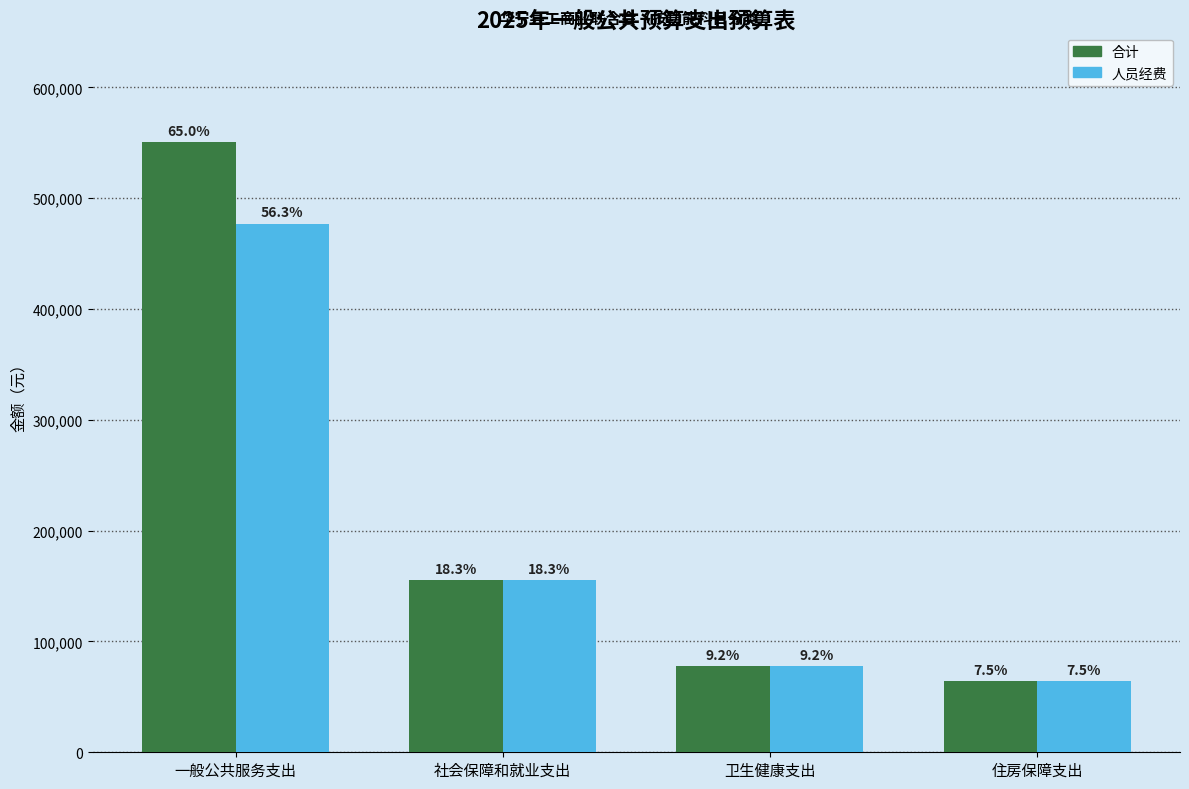

Reading left to right, list all the values displayed in this chart.

合计: 550409.0	155121.4	77899.2	63888.0
人员经费: 476909.0	155121.4	77899.2	63888.0